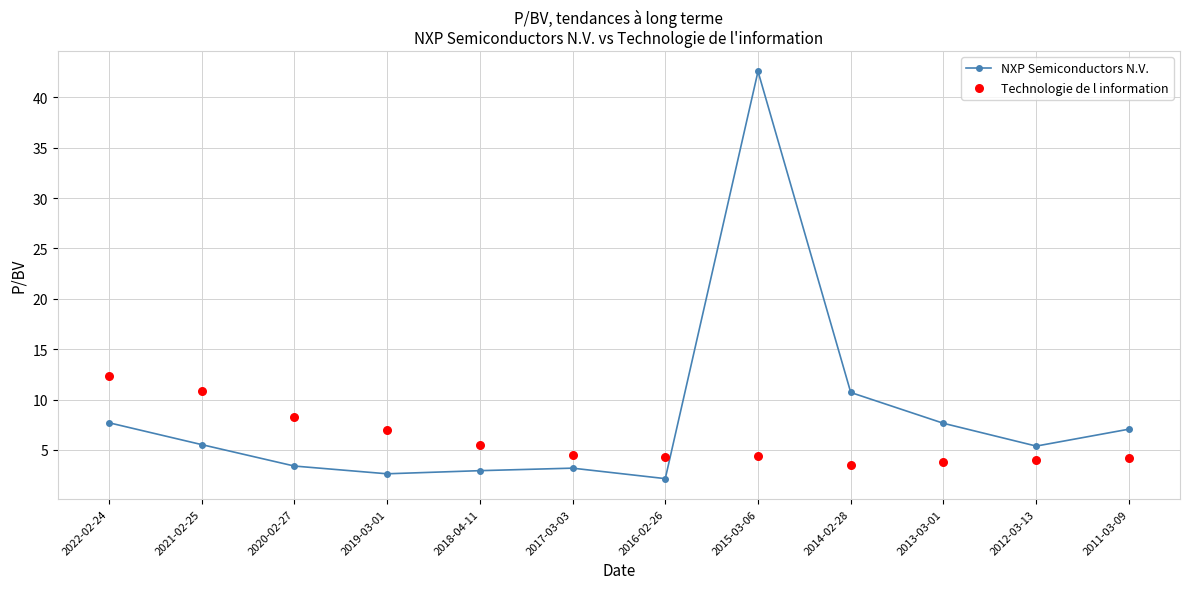

Is the value of NXP Semiconductors N.V. at 2015-03-06 greater than the value of Technologie de l information at 2018-04-11?

Yes